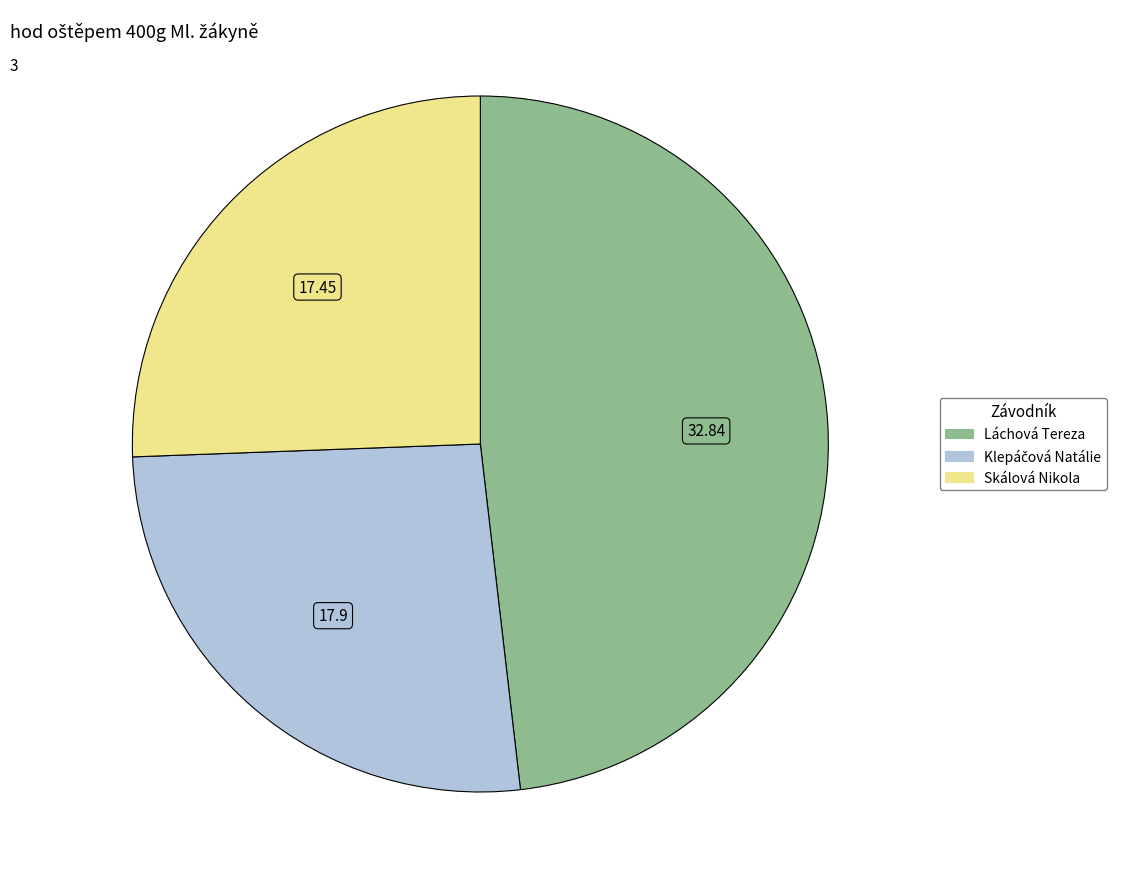

How many segments does this pie chart have?

3